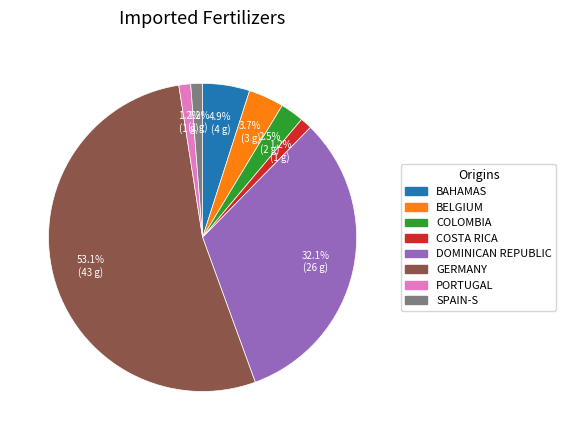

Which category has the biggest portion of the pie?

GERMANY